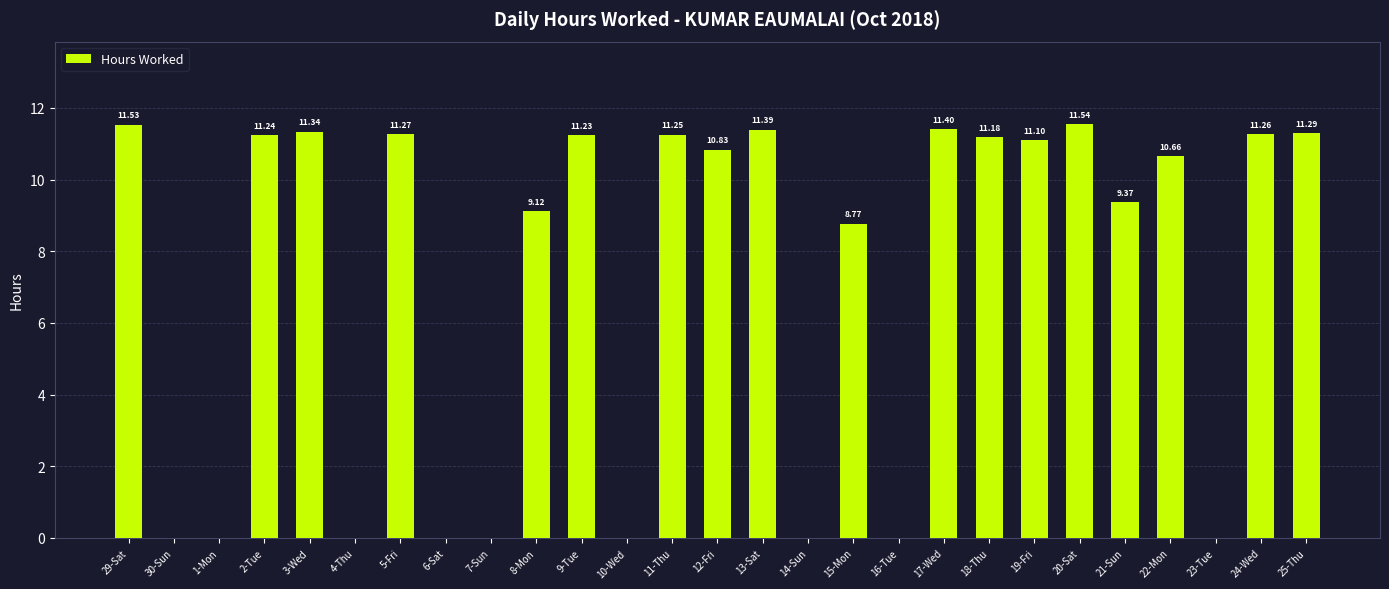

Are the bars grouped side by side (vs. stacked)?

No